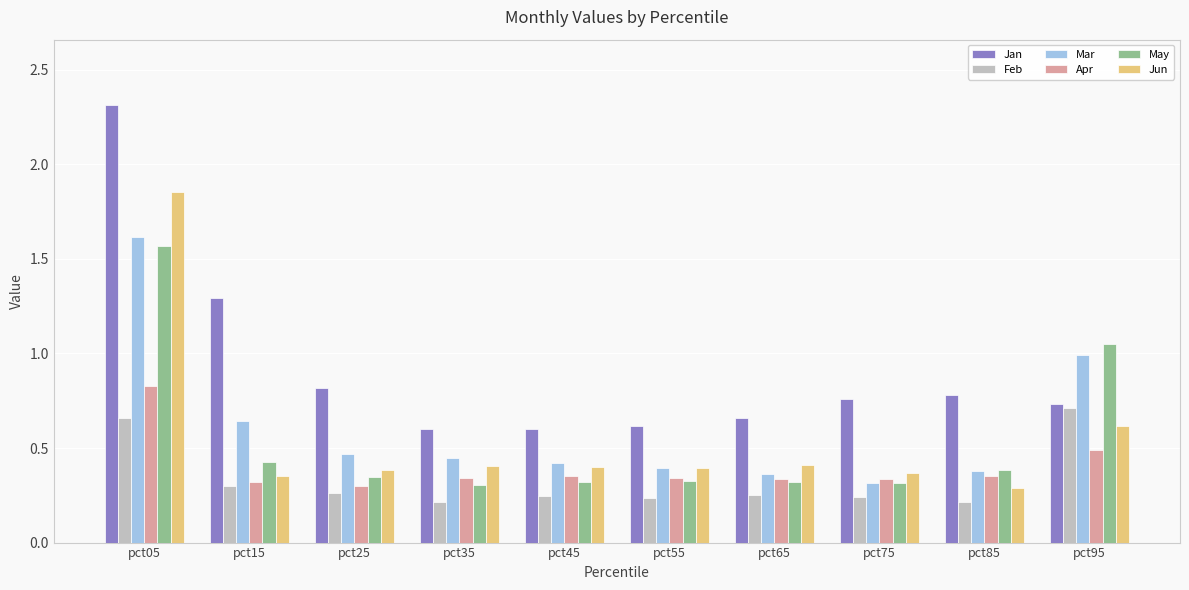

Is it true that May equals 0.3 at pct75?

True